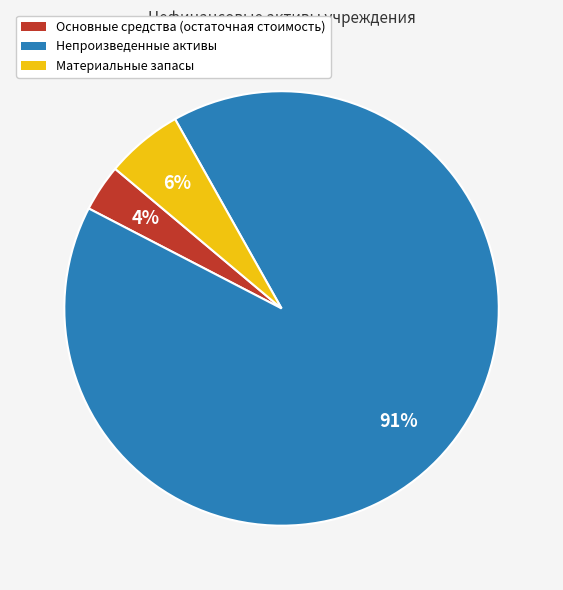

Is there a majority slice in this chart?

Yes